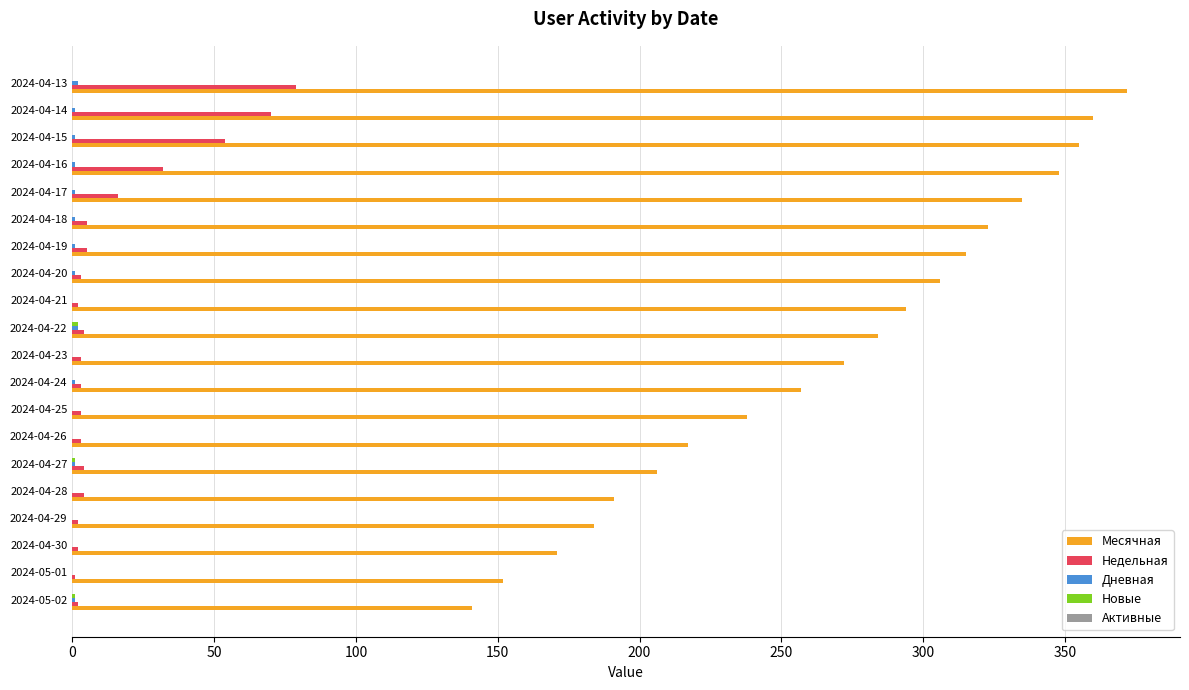

Which series has the largest total across all categories?

Месячная